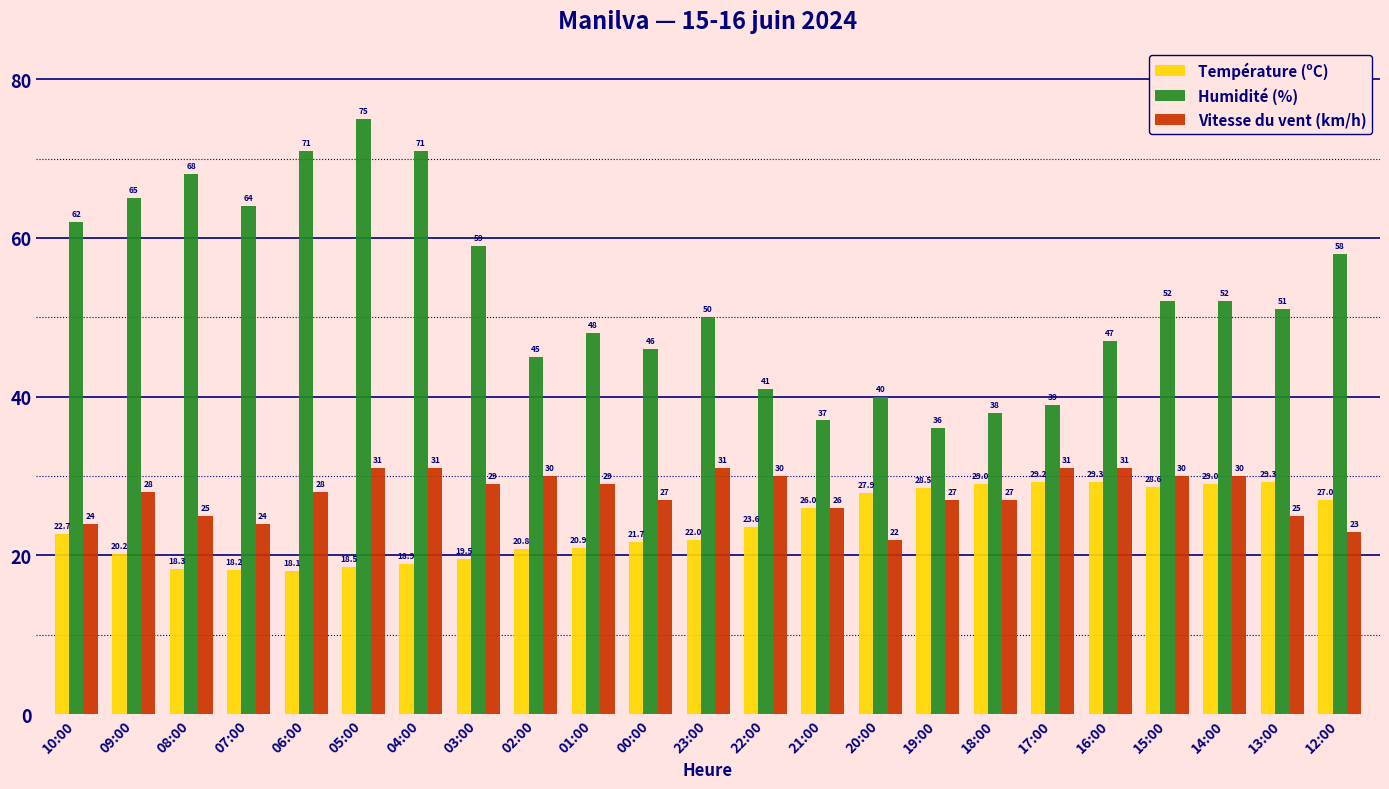

At 05:00, list the series in order from smallest to largest.

Température (ºC), Vitesse du vent (km/h), Humidité (%)